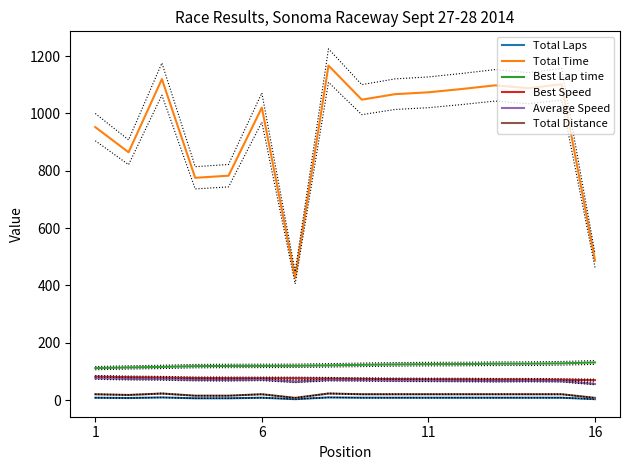

How many interior local valleys does the Total Time series have?

5